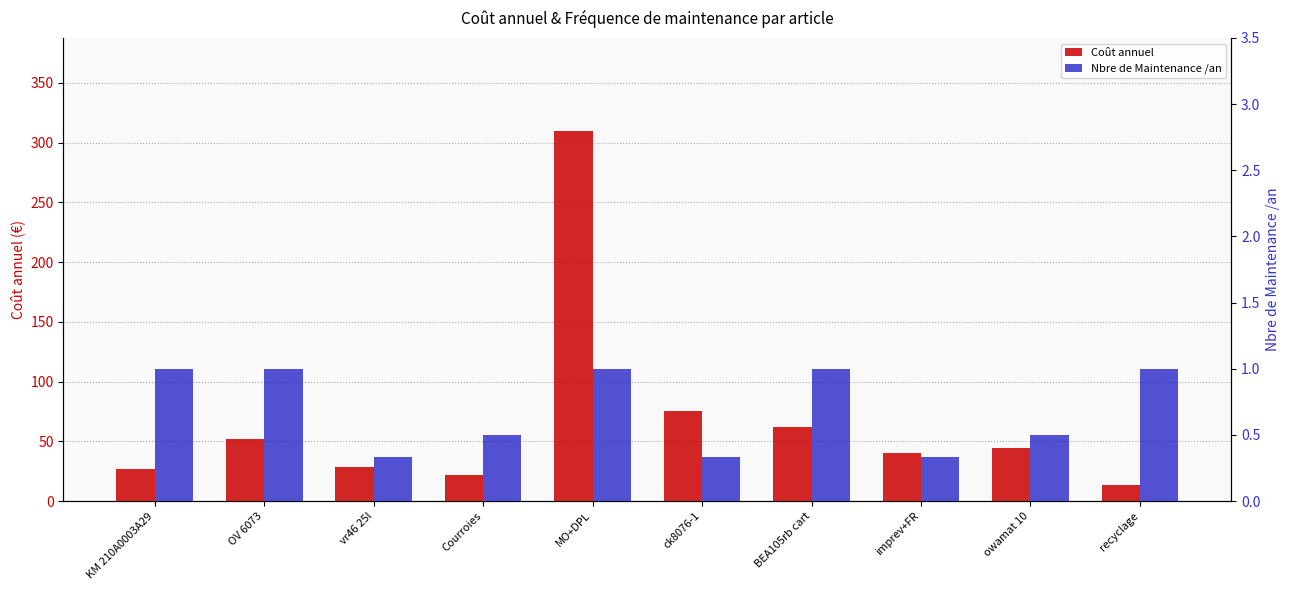

Is it true that Coût annuel equals 20.1 at recyclage?

False